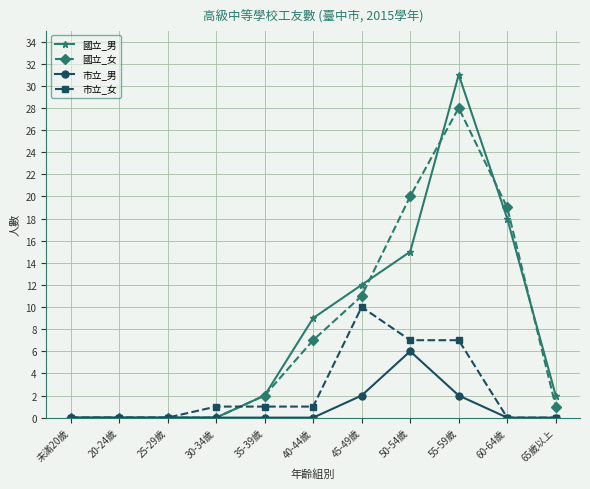

Count the number of categories in the chart.

11